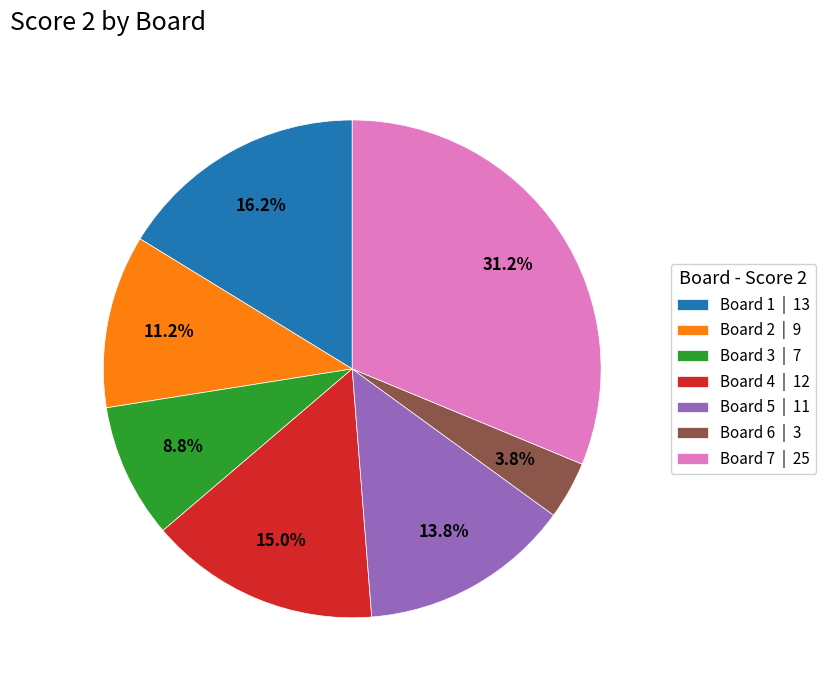

Does Board 2 | 9 represent more than half of the total?

No